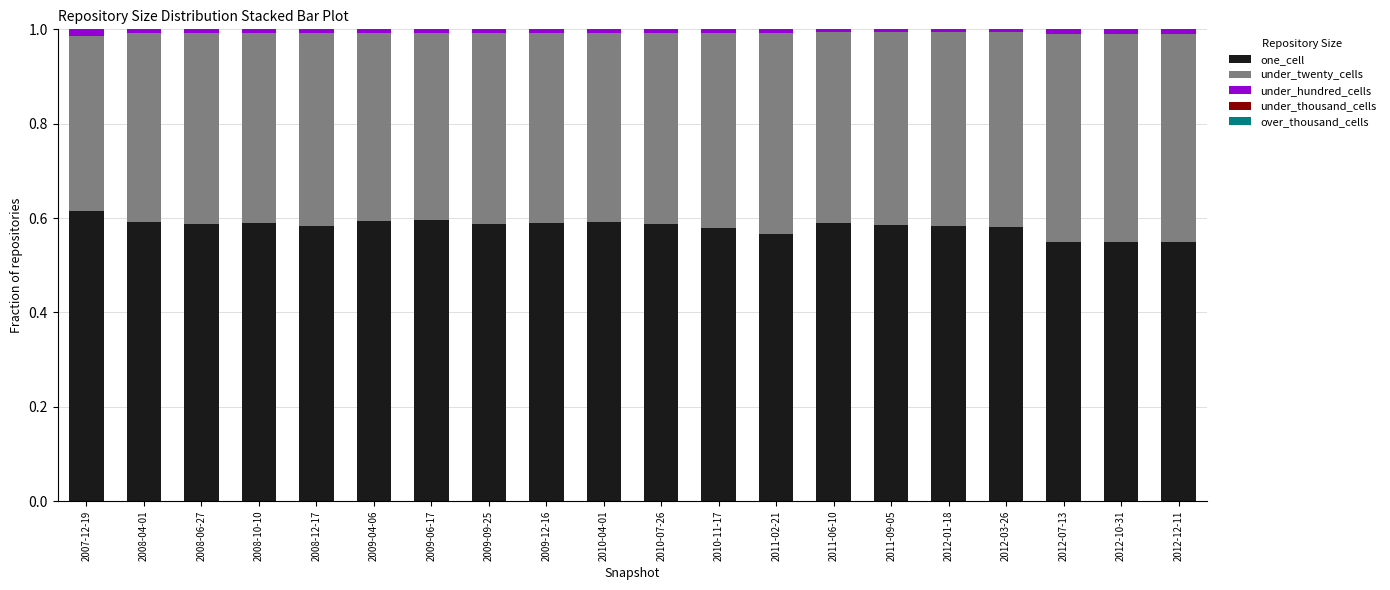

The one_cell series shows 0.6 at 2009-12-16. True or false?

True